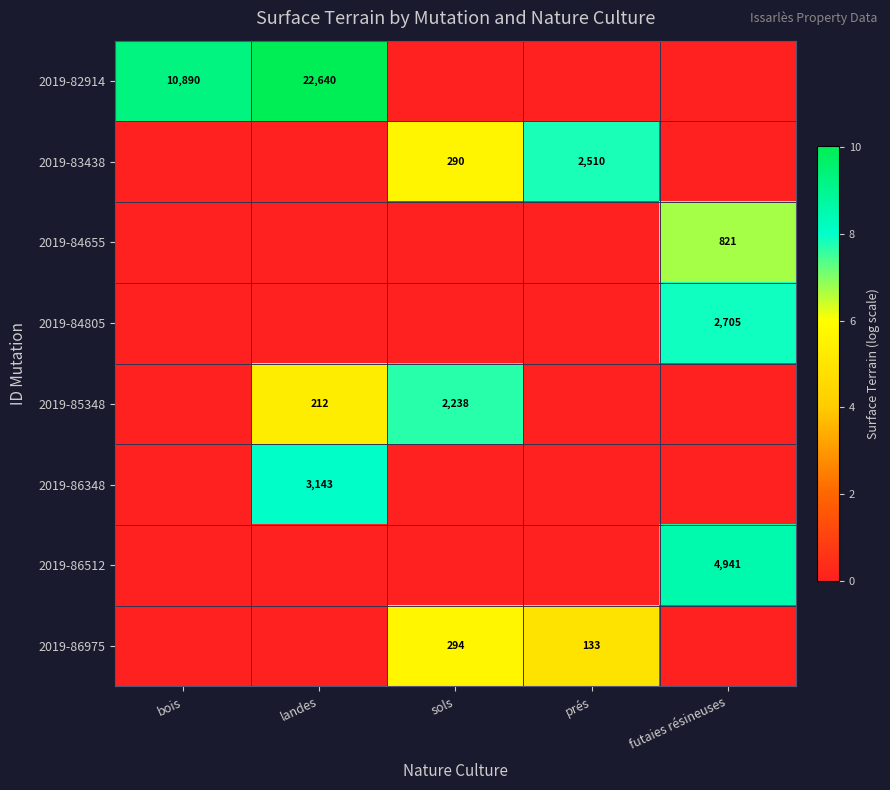

The value of 2019-83438 at sols is 5.7. True or false?

True